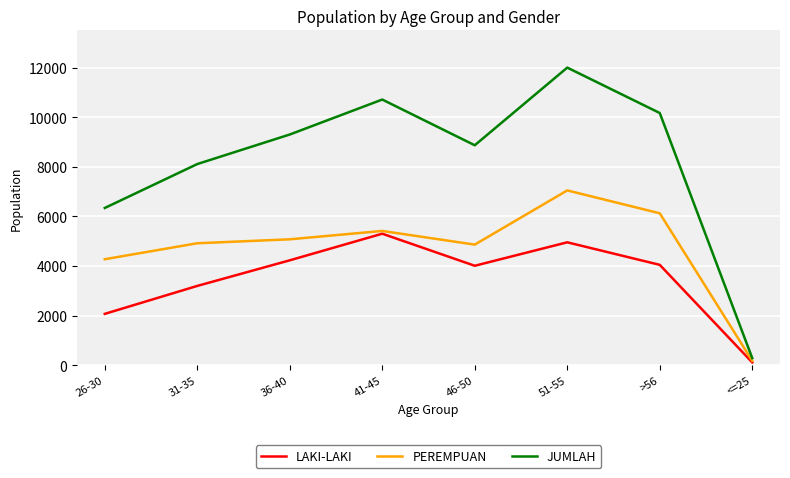

What is the smallest value displayed?

109